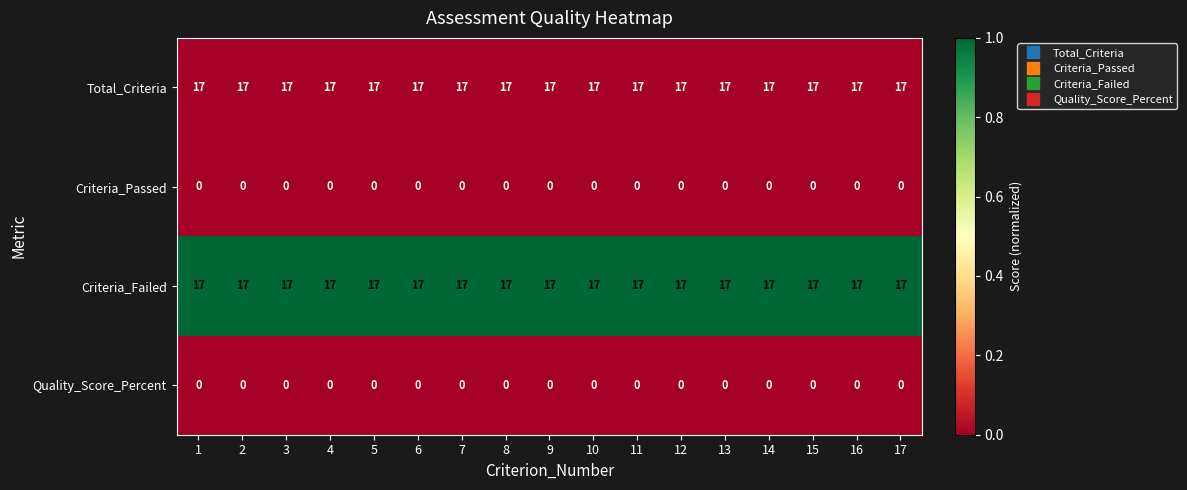

What is the total value across all series at 3?

34